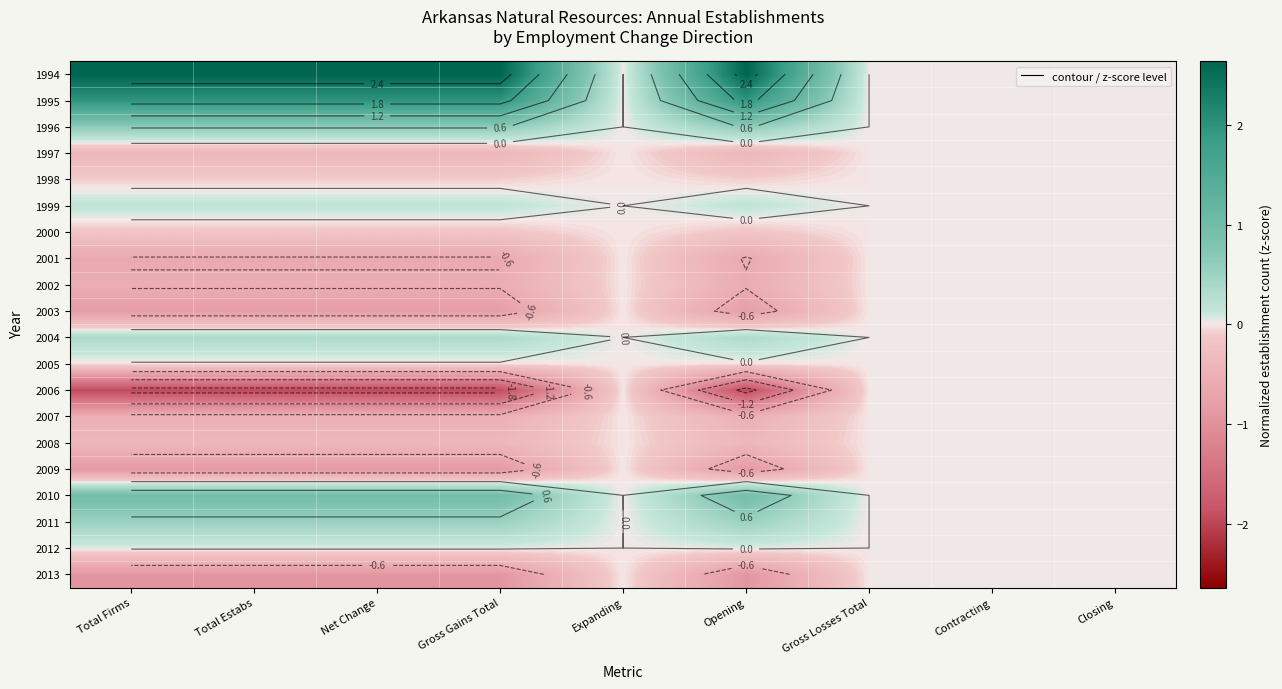

Between Gross Gains Total and Net Change, which is larger?

Gross Gains Total